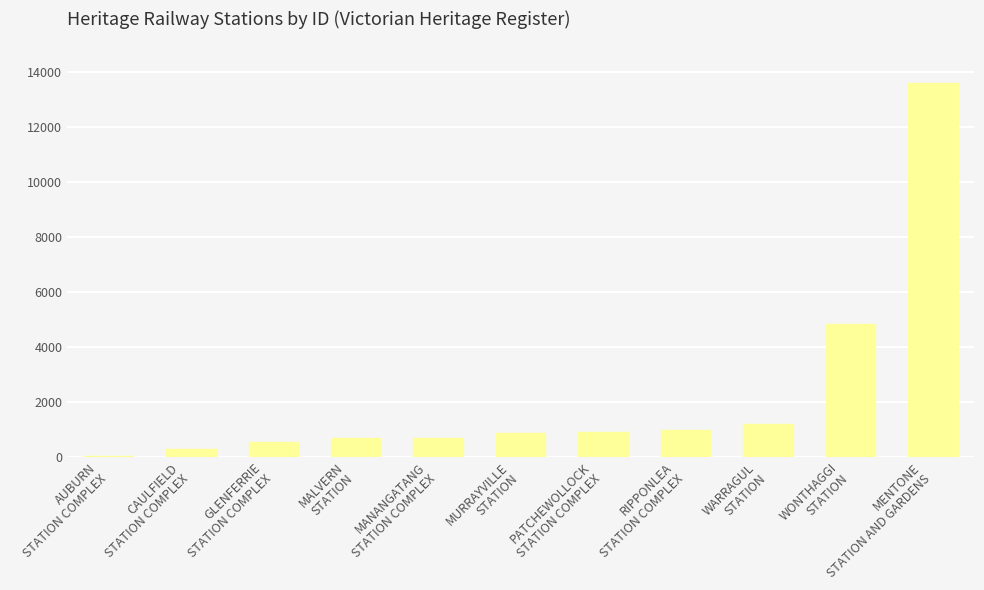

What is the greatest value displayed?

13620